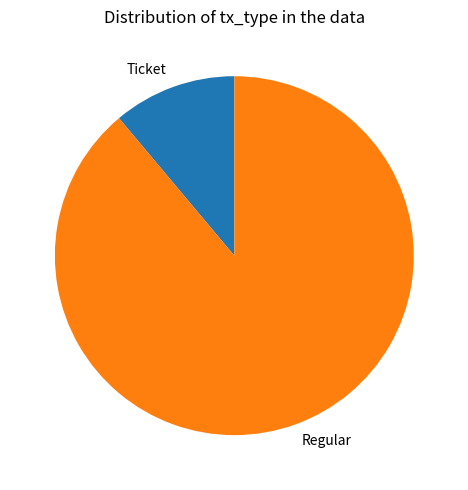

Is it true that Regular is 89% of the pie?

True